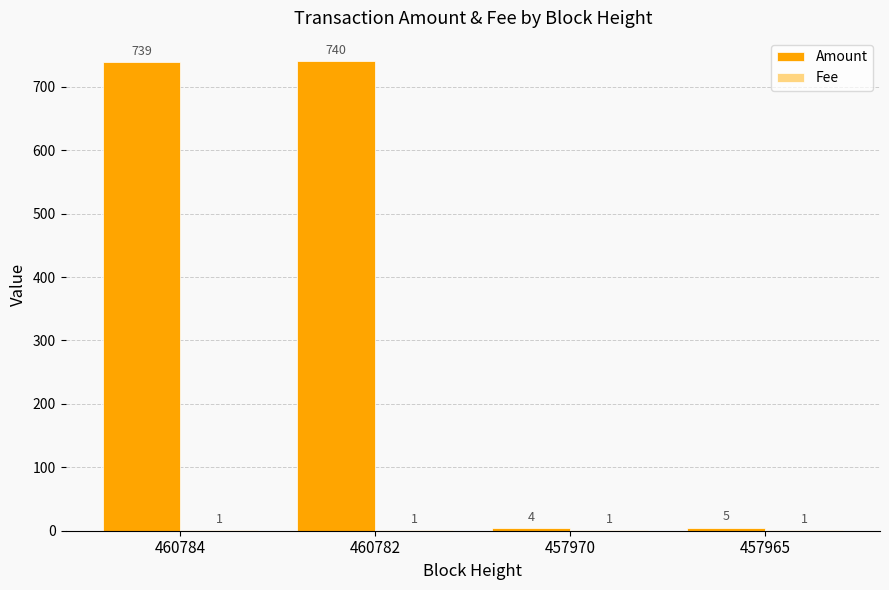

The Amount series shows 300 at 460784. True or false?

False